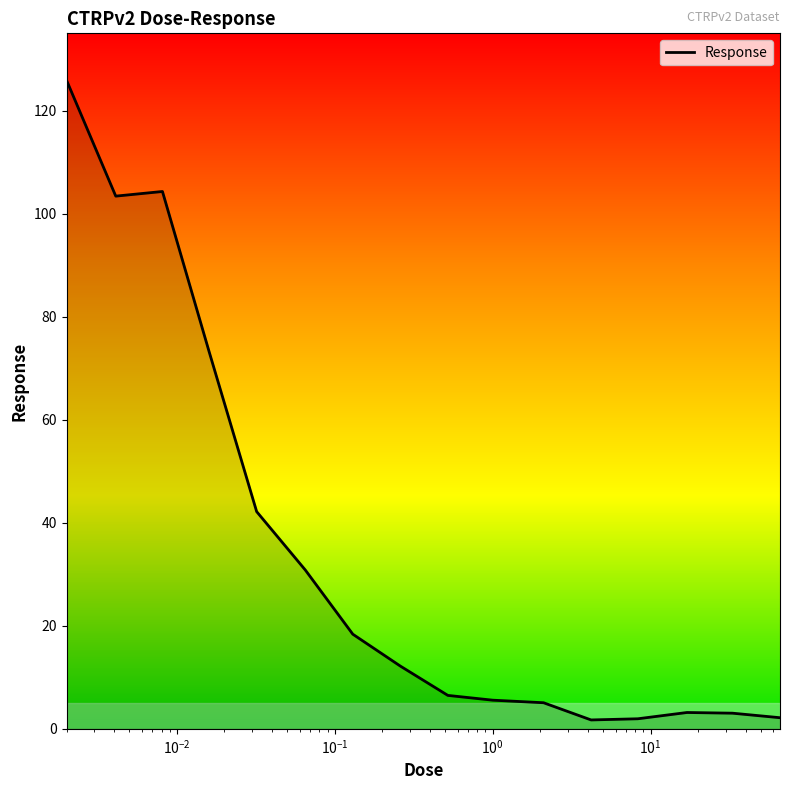

Does the chart display data point markers on the line(s)?

No